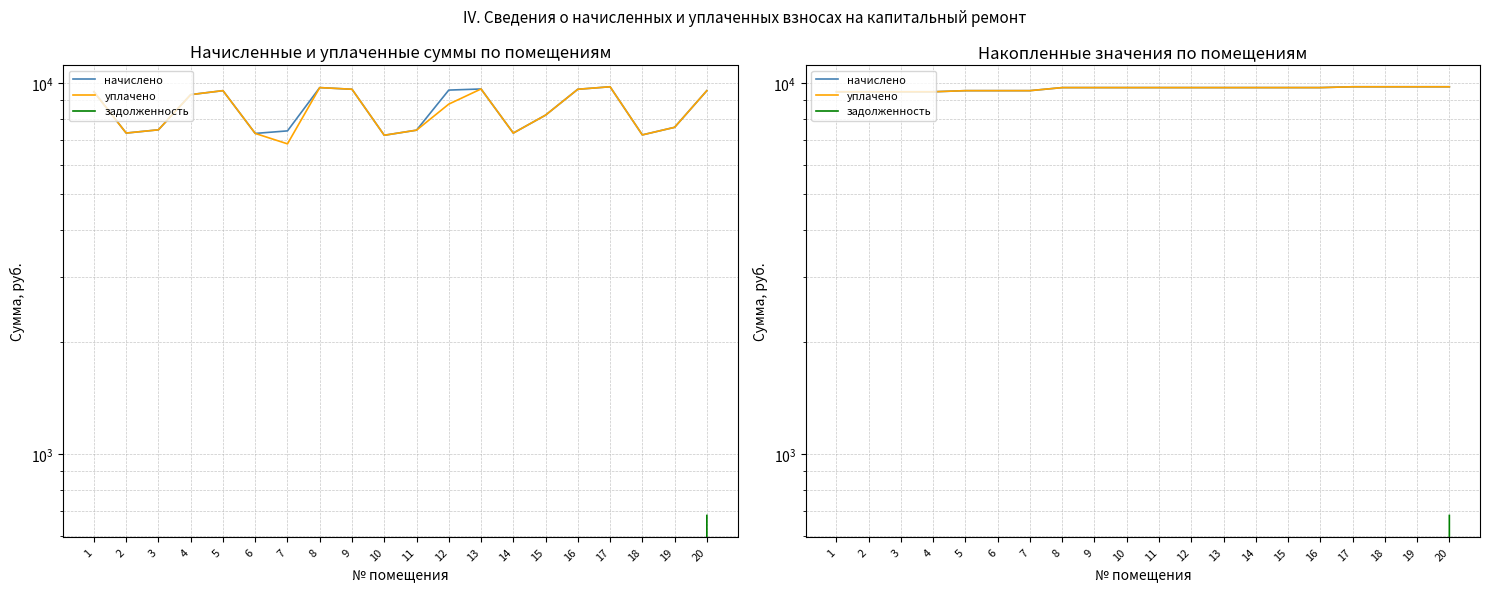

What is the value of the начислено point at the 10th from the left?

9704.2